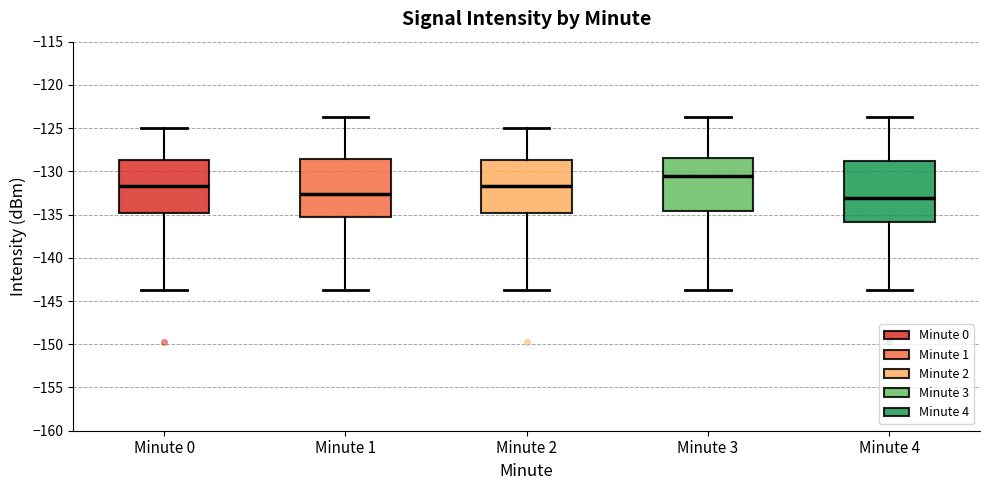

Reading left to right, transcribe this box plot: for each box, give where its median line is, the range the box spans, and where its two whiskers end, as read against the y-axis. The values are not printed on the chart, so give them approximately, as read against the axis.

Minute 0: median -131.5, box -135.0 to -128.5, whiskers -144.0 to -125.0
Minute 1: median -132.5, box -135.5 to -128.5, whiskers -144.0 to -124.0
Minute 2: median -131.5, box -135.0 to -128.5, whiskers -144.0 to -125.0
Minute 3: median -130.5, box -134.5 to -128.5, whiskers -144.0 to -124.0
Minute 4: median -133.0, box -136.0 to -129.0, whiskers -144.0 to -124.0